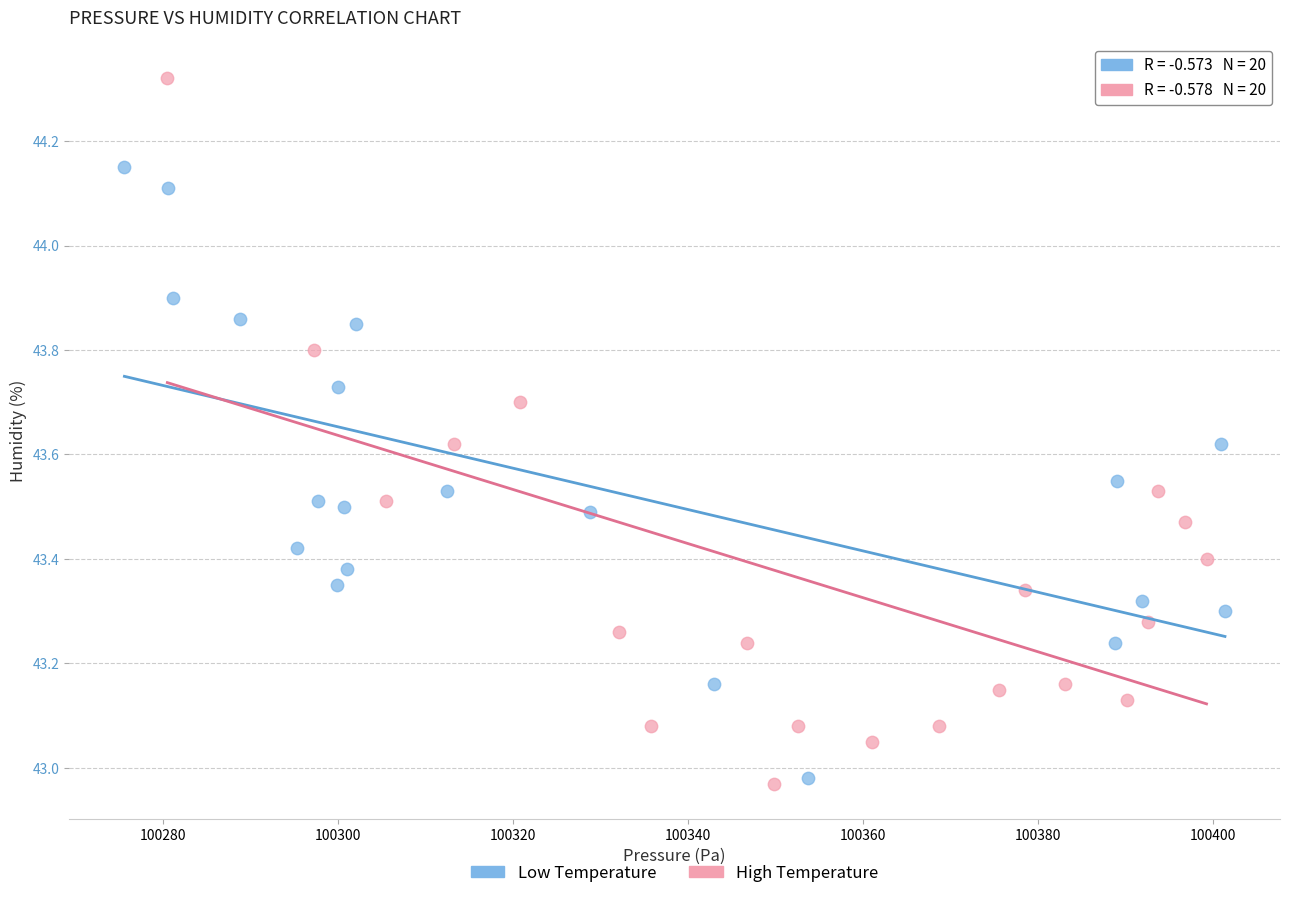

Which series contains the highest Y value?

High Temperature